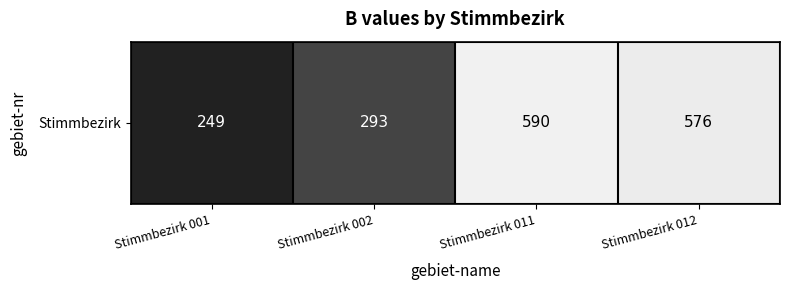

Approximately how many times larger is the value at Stimmbezirk 002 compared to Stimmbezirk 011?

0.5